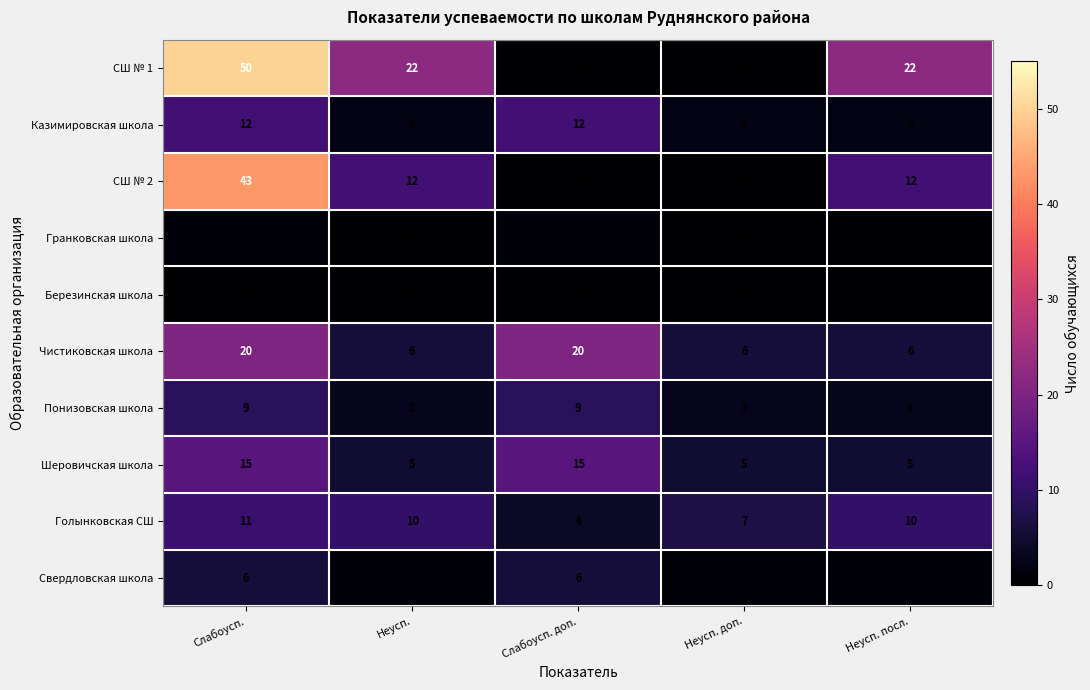

How many series are shown in this chart?

10